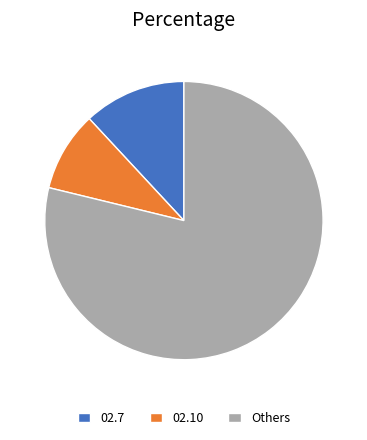

The 02.7 slice represents 12% of the pie. True or false?

True